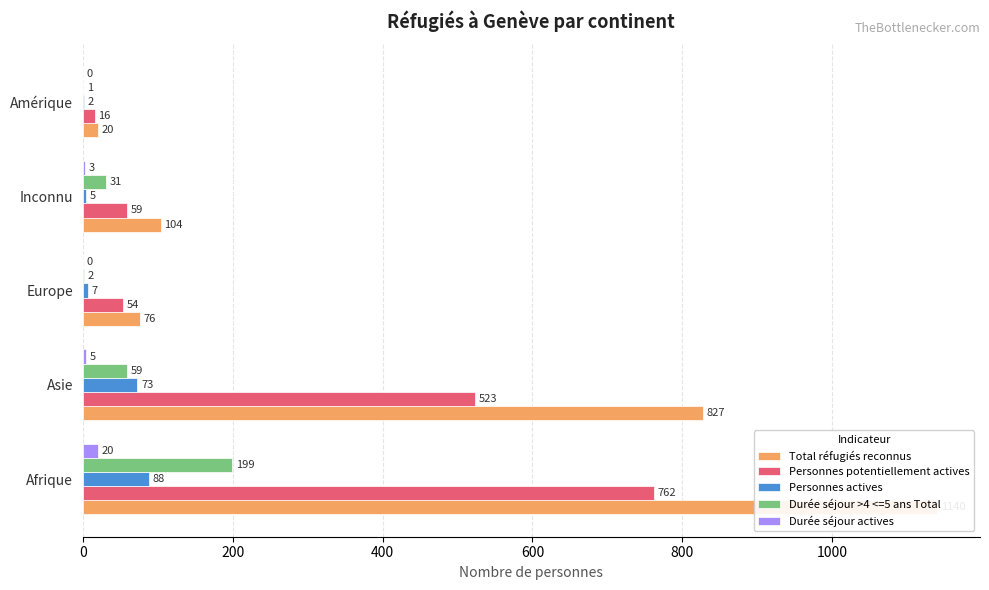

At how many categories does at least one series exceed 1121?

1